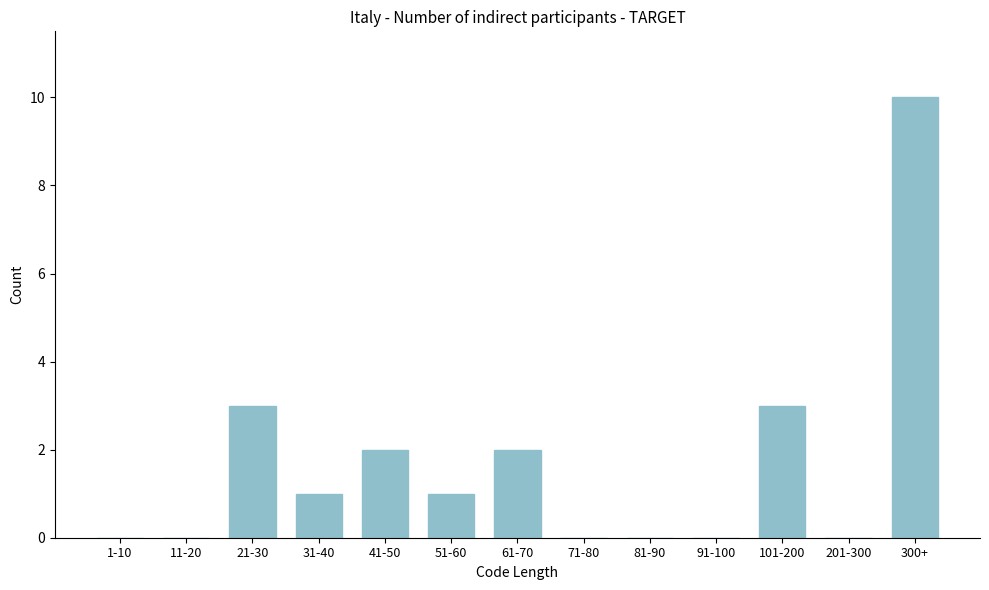

Reading left to right, transcribe all the data shown in this chart.

1-10=0	11-20=0	21-30=3	31-40=1	41-50=2	51-60=1	61-70=2	71-80=0	81-90=0	91-100=0	101-200=3	201-300=0	300+=10